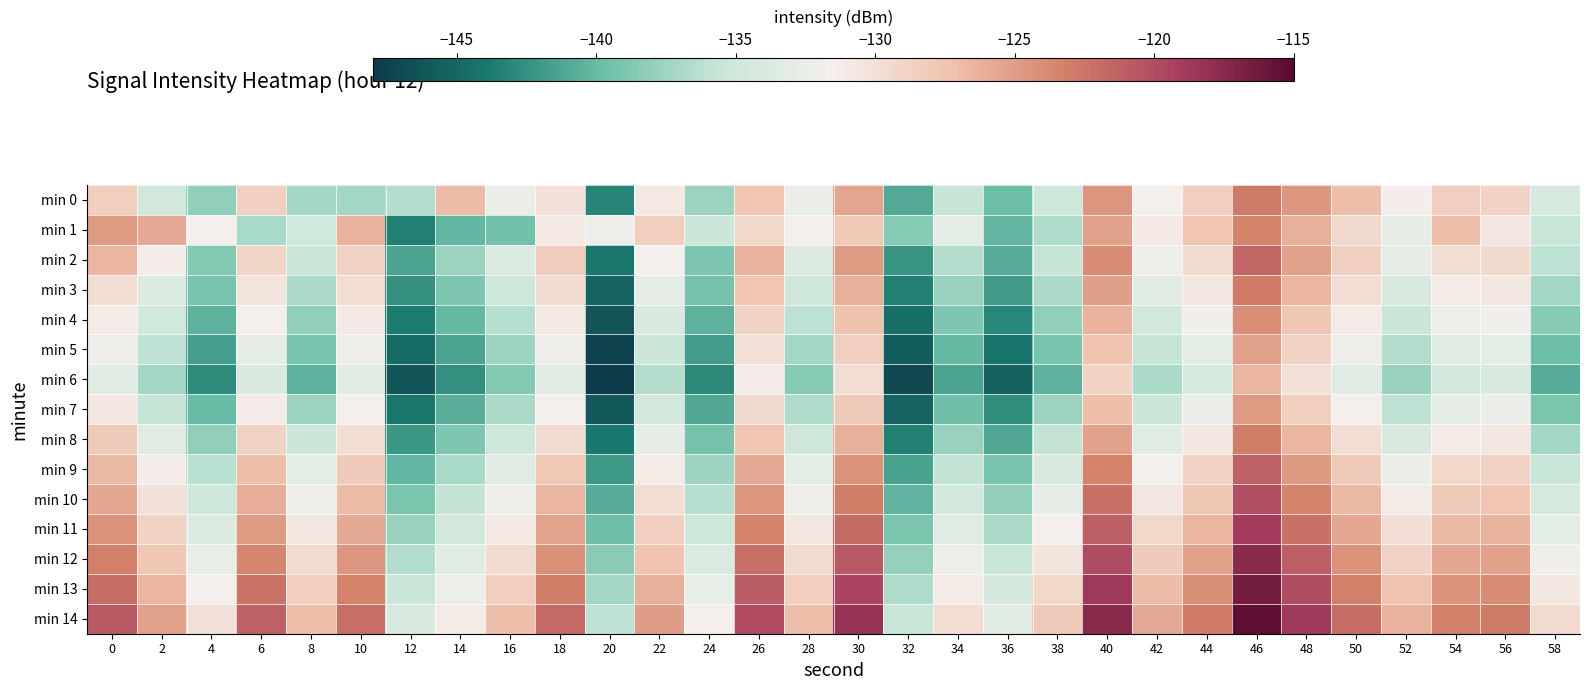

Reading left to right, transcribe all the data shown in this chart.

min 0: 0=-128.3	2=-134.5	4=-137.9	6=-128.5	8=-137.1	10=-137.3	12=-136.5	14=-126.9	16=-132.5	18=-130.1	20=-143.2	22=-130.8	24=-137.7	26=-127.5	28=-132.4	30=-125.5	32=-140.9	34=-135.7	36=-139.7	38=-135.0	40=-124.4	42=-131.6	44=-128.3	46=-122.8	48=-124.6	50=-127.1	52=-131.3	54=-128.5	56=-128.7	58=-134.2
min 1: 0=-124.9	2=-125.7	4=-131.4	6=-137.0	8=-134.8	10=-126.3	12=-143.4	14=-140.2	16=-139.4	18=-130.8	20=-132.1	22=-128.4	24=-135.2	26=-129.3	28=-131.7	30=-127.8	32=-138.5	34=-133.1	36=-140.2	38=-136.7	40=-125.3	42=-130.9	44=-127.6	46=-123.5	48=-126.1	50=-129.4	52=-132.8	54=-127.2	56=-130.5	58=-135.6
min 2: 0=-126.5	2=-131.2	4=-138.7	6=-129.1	8=-135.4	10=-128.9	12=-141.3	14=-137.6	16=-133.8	18=-128.2	20=-144.1	22=-131.5	24=-138.9	26=-126.3	28=-133.7	30=-124.8	32=-142.2	34=-136.4	36=-140.8	38=-135.7	40=-123.9	42=-132.1	44=-129.5	46=-121.7	48=-125.3	50=-128.6	52=-132.9	54=-129.8	56=-129.4	58=-136.1
min 3: 0=-129.8	2=-133.6	4=-139.2	6=-130.4	8=-136.8	10=-129.7	12=-142.5	14=-138.9	16=-135.1	18=-129.6	20=-145.2	22=-132.8	24=-139.3	26=-127.6	28=-134.9	30=-126.1	32=-143.4	34=-137.7	36=-141.9	38=-136.8	40=-125.1	42=-133.3	44=-130.7	46=-122.9	48=-126.5	50=-129.8	52=-134.1	54=-131.0	56=-130.6	58=-137.3
min 4: 0=-131.0	2=-134.8	4=-140.4	6=-131.6	8=-138.0	10=-130.9	12=-143.7	14=-140.1	16=-136.3	18=-130.8	20=-146.3	22=-134.0	24=-140.5	26=-128.8	28=-136.1	30=-127.3	32=-144.6	34=-138.9	36=-143.0	38=-138.0	40=-126.3	42=-134.5	44=-131.9	46=-124.1	48=-127.7	50=-131.0	52=-135.3	54=-132.2	56=-131.8	58=-138.5
min 5: 0=-132.2	2=-136.0	4=-141.6	6=-132.8	8=-139.2	10=-132.1	12=-144.9	14=-141.3	16=-137.5	18=-132.0	20=-147.4	22=-135.2	24=-141.7	26=-130.0	28=-137.3	30=-128.5	32=-145.8	34=-140.1	36=-144.2	38=-139.2	40=-127.5	42=-135.7	44=-133.1	46=-125.3	48=-128.9	50=-132.2	52=-136.5	54=-133.4	56=-133.0	58=-139.7
min 6: 0=-133.4	2=-137.2	4=-142.8	6=-134.0	8=-140.4	10=-133.3	12=-146.1	14=-142.5	16=-138.7	18=-133.2	20=-148.5	22=-136.4	24=-142.9	26=-131.2	28=-138.5	30=-129.7	32=-147.0	34=-141.3	36=-145.4	38=-140.4	40=-128.7	42=-136.9	44=-134.3	46=-126.5	48=-130.1	50=-133.4	52=-137.7	54=-134.6	56=-134.2	58=-140.9
min 7: 0=-130.5	2=-135.7	4=-140.0	6=-131.2	8=-137.6	10=-131.5	12=-144.1	14=-140.7	16=-136.9	18=-131.4	20=-146.0	22=-134.6	24=-141.1	26=-129.4	28=-136.7	30=-127.9	32=-145.2	34=-139.5	36=-142.7	38=-137.6	40=-127.0	42=-135.2	44=-132.5	46=-124.8	48=-128.3	50=-131.6	52=-135.9	54=-132.8	56=-132.4	58=-139.1
min 8: 0=-128.0	2=-133.5	4=-138.0	6=-128.8	8=-135.2	10=-129.7	12=-142.1	14=-138.9	16=-135.1	18=-129.6	20=-144.0	22=-132.8	24=-139.3	26=-127.6	28=-134.9	30=-126.1	32=-143.4	34=-137.7	36=-141.1	38=-135.8	40=-125.3	42=-133.5	44=-130.7	46=-123.1	48=-126.5	50=-129.8	52=-134.1	54=-131.0	56=-130.6	58=-137.3
min 9: 0=-126.8	2=-131.3	4=-136.2	6=-127.2	8=-133.1	10=-128.1	12=-140.2	14=-137.0	16=-133.2	18=-127.8	20=-142.0	22=-131.0	24=-137.5	26=-125.8	28=-133.1	30=-124.3	32=-141.5	34=-135.8	36=-139.2	38=-134.0	40=-123.5	42=-131.7	44=-128.9	46=-121.3	48=-124.7	50=-128.0	52=-132.3	54=-129.2	56=-128.8	58=-135.5
min 10: 0=-125.6	2=-130.1	4=-135.0	6=-126.0	8=-131.9	10=-126.9	12=-139.0	14=-135.8	16=-132.0	18=-126.6	20=-140.8	22=-129.8	24=-136.3	26=-124.6	28=-131.9	30=-123.1	32=-140.3	34=-134.6	36=-138.0	38=-132.8	40=-122.3	42=-130.5	44=-127.7	46=-120.1	48=-123.5	50=-126.8	52=-131.1	54=-128.0	56=-127.6	58=-134.3
min 11: 0=-124.4	2=-128.9	4=-133.8	6=-124.8	8=-130.7	10=-125.7	12=-137.8	14=-134.6	16=-130.8	18=-125.4	20=-139.6	22=-128.6	24=-135.1	26=-123.4	28=-130.7	30=-121.9	32=-139.1	34=-133.4	36=-136.8	38=-131.6	40=-121.1	42=-129.3	44=-126.5	46=-118.9	48=-122.3	50=-125.6	52=-129.9	54=-126.8	56=-126.4	58=-133.1
min 12: 0=-123.2	2=-127.7	4=-132.6	6=-123.6	8=-129.5	10=-124.5	12=-136.6	14=-133.4	16=-129.6	18=-124.2	20=-138.4	22=-127.4	24=-133.9	26=-122.2	28=-129.5	30=-120.7	32=-137.9	34=-132.2	36=-135.6	38=-130.4	40=-119.9	42=-128.1	44=-125.3	46=-117.7	48=-121.1	50=-124.4	52=-128.7	54=-125.6	56=-125.2	58=-131.9
min 13: 0=-122.0	2=-126.5	4=-131.4	6=-122.4	8=-128.3	10=-123.3	12=-135.4	14=-132.2	16=-128.4	18=-123.0	20=-137.2	22=-126.2	24=-132.7	26=-121.0	28=-128.3	30=-119.5	32=-136.7	34=-131.0	36=-134.4	38=-129.2	40=-118.7	42=-126.9	44=-124.1	46=-116.5	48=-119.9	50=-123.2	52=-127.5	54=-124.4	56=-124.0	58=-130.7
min 14: 0=-120.8	2=-125.3	4=-130.2	6=-121.2	8=-127.1	10=-122.1	12=-134.2	14=-131.0	16=-127.2	18=-121.8	20=-136.0	22=-125.0	24=-131.5	26=-119.8	28=-127.1	30=-118.3	32=-135.5	34=-129.8	36=-133.2	38=-128.0	40=-117.5	42=-125.7	44=-122.9	46=-115.3	48=-118.7	50=-122.0	52=-126.3	54=-123.2	56=-122.8	58=-129.5